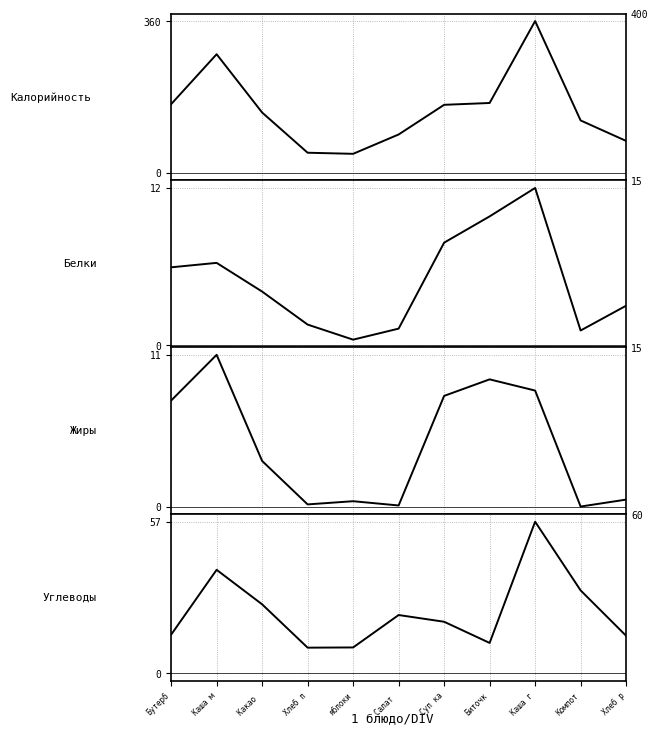

Reading left to right, transcribe all the data shown in this chart.

Калорийность: 162.8	281.3	143.0	47.6	45.0	90.9	161.3	165.6	359.9	124.2	75.6
Белки: 5.8	6.1	4.0	1.5	0.4	1.2	7.6	9.6	11.7	1.1	2.9
Жиры: 8.0	11.4	3.4	0.2	0.4	0.1	8.3	9.5	8.7	0.0	0.5
Углеводы: 14.6	39.1	26.1	9.7	9.8	22.0	19.5	11.5	57.3	31.3	14.2